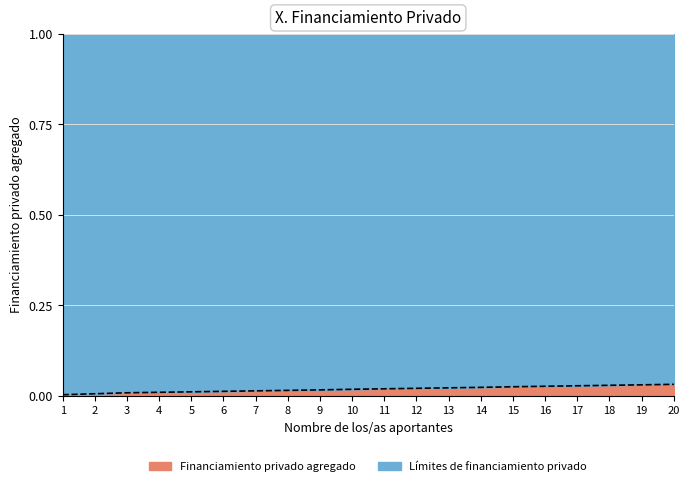

List the labels in order of value, smallest first.

1, 2, 3, 4, 5, 6, 7, 8, 9, 10, 11, 12, 13, 14, 15, 16, 17, 18, 19, 20